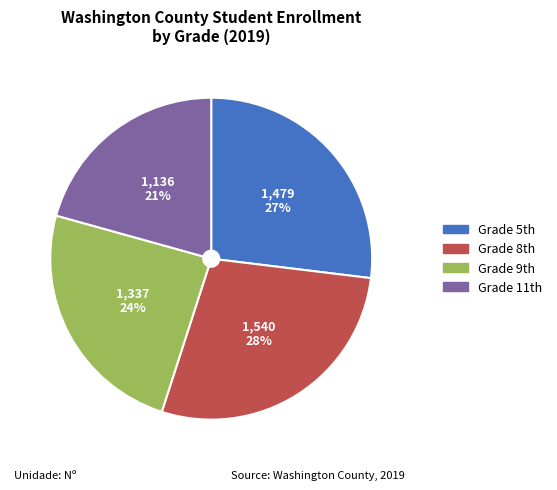

Is there a majority slice in this chart?

No